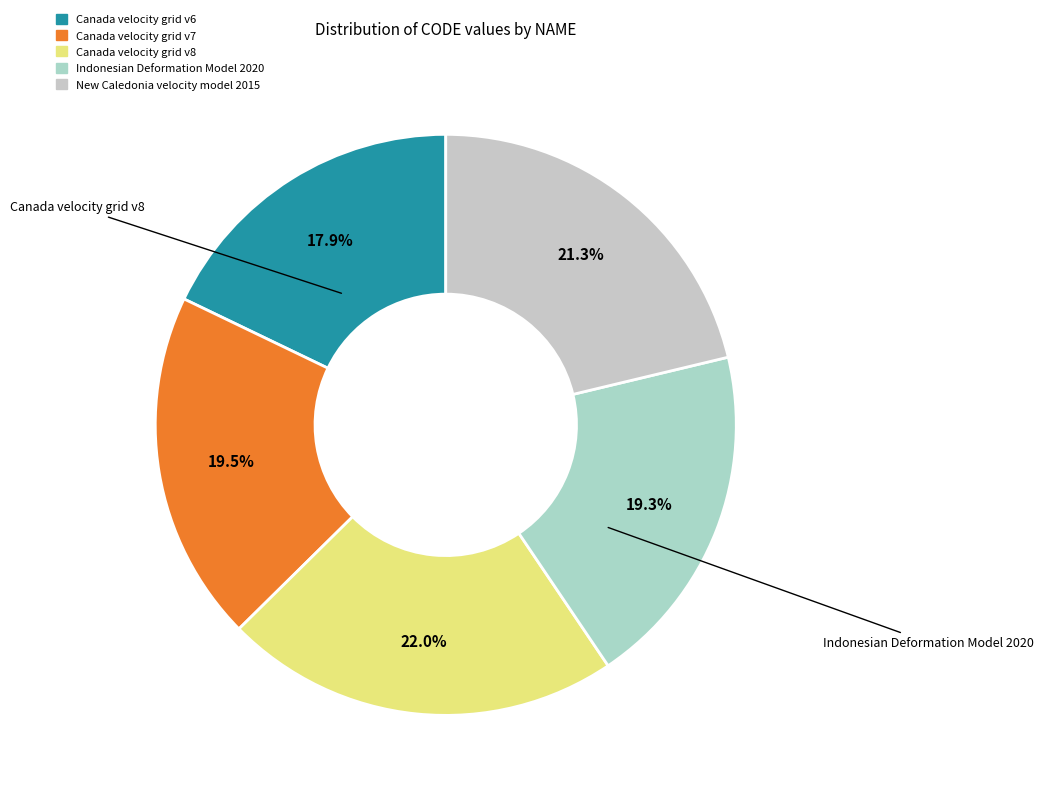

Approximately how many times larger is the value at Canada velocity grid v8 compared to Canada velocity grid v7?

1.1